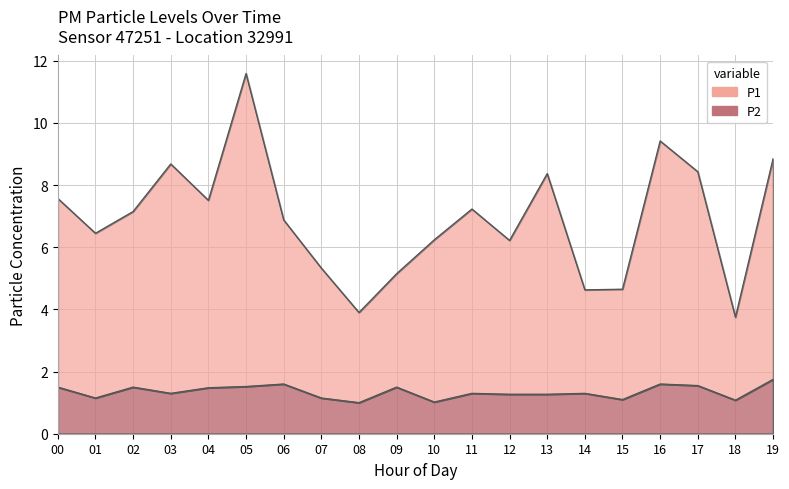

True or false: P2 has a value of 1.8 at 18.

False